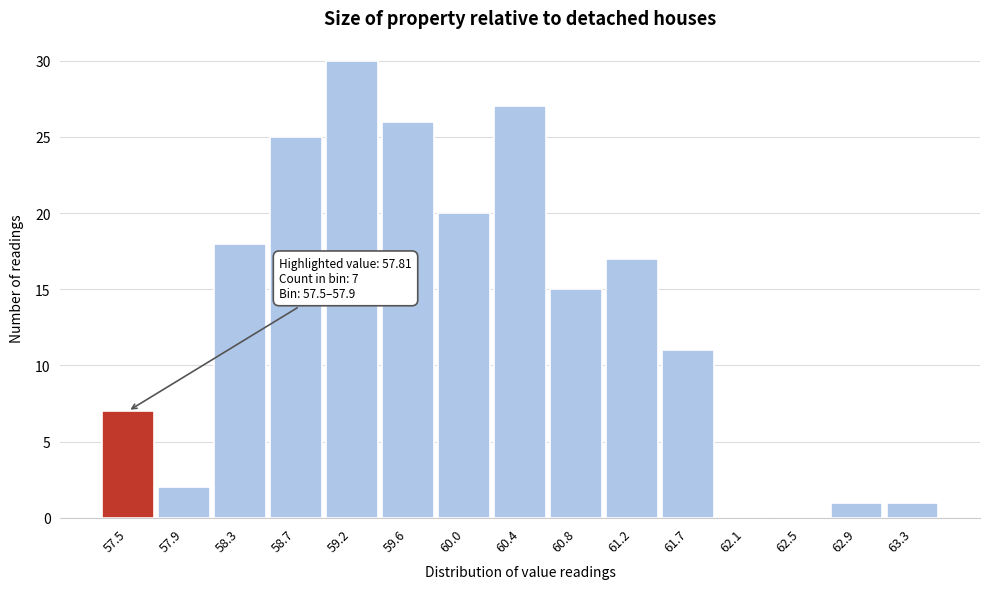

Reading left to right, what are all the values shown in this chart?

57.5=7	57.9=2	58.3=18	58.7=25	59.2=30	59.6=26	60.0=20	60.4=27	60.8=15	61.2=17	61.7=11	62.1=0	62.5=0	62.9=1	63.3=1